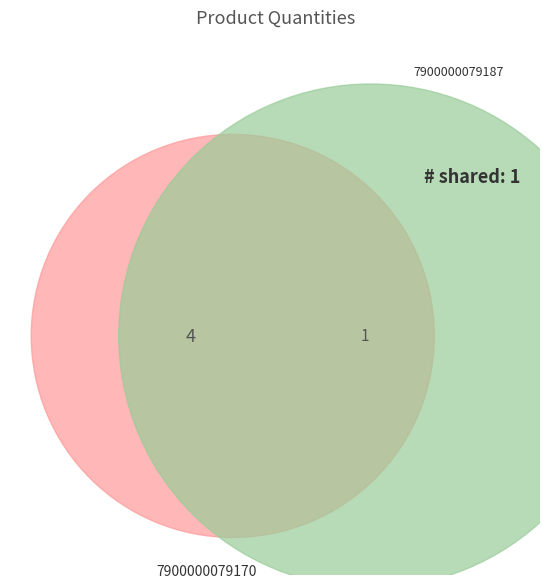

The 7900000079187 slice represents 20% of the pie. True or false?

True